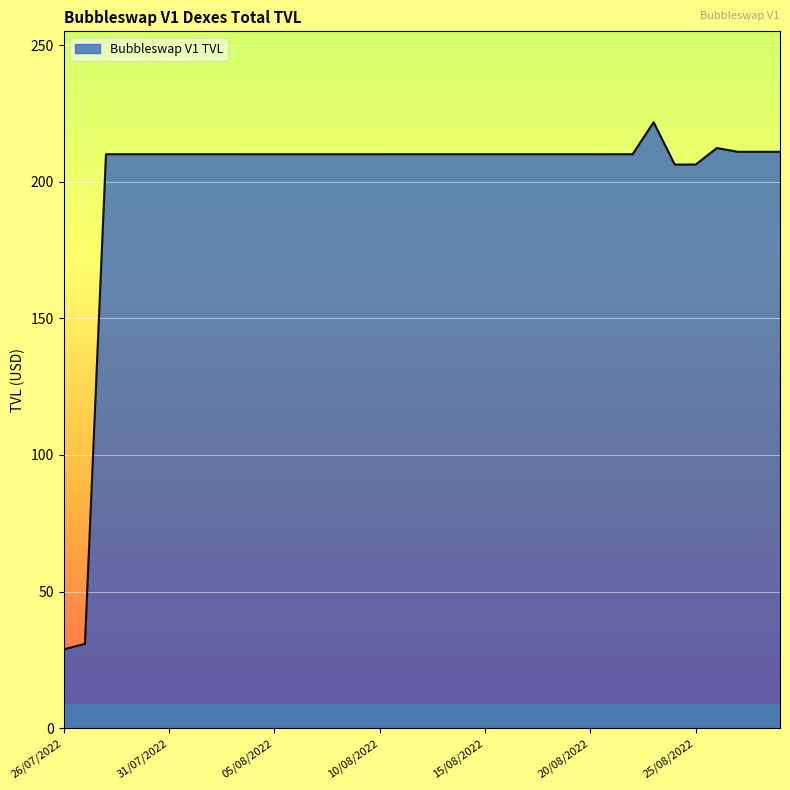

What is the minimum value shown in the chart?

28.9